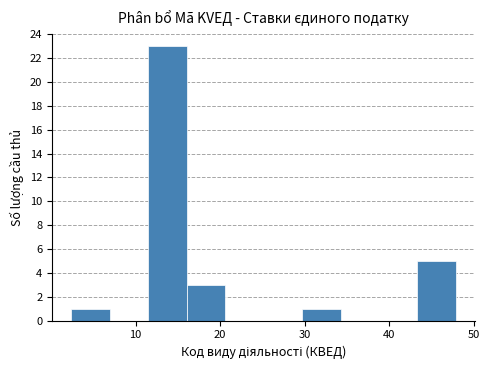

Reading left to right, transcribe this chart: for each bar, give the range it covers on the x-axis and its height. Neither the bar edges nor the heights are printed on the chart, so give them approximately, as read against the axes.

2 to 7: 1
7 to 11: 0
11 to 16: 23
16 to 21: 3
21 to 25: 0
25 to 30: 0
30 to 34: 1
34 to 39: 0
39 to 43: 0
43 to 48: 5